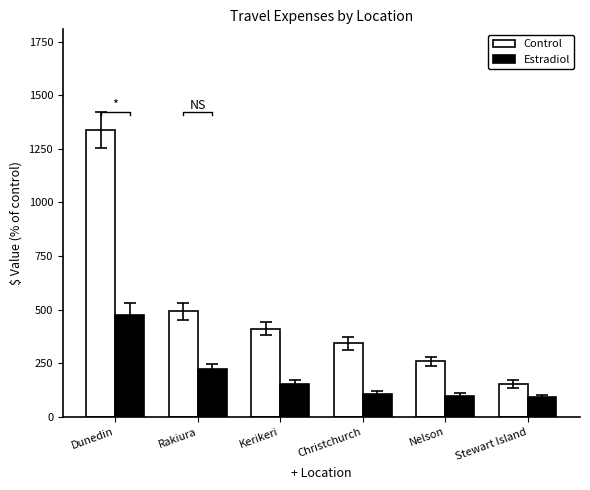

Which series has the largest total across all categories?

Control